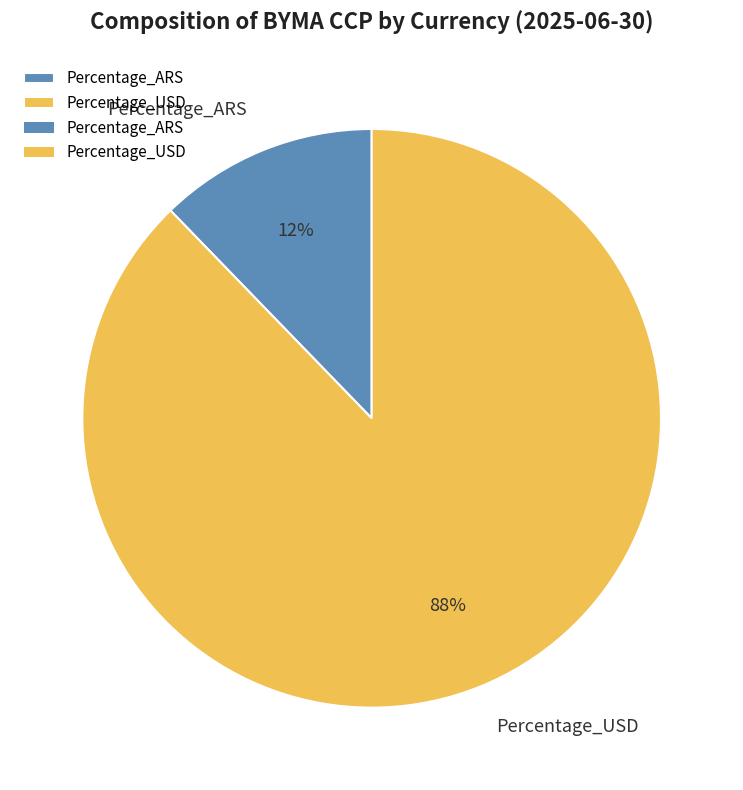

Do Percentage_USD and Percentage_ARS together represent more than half of the pie?

Yes